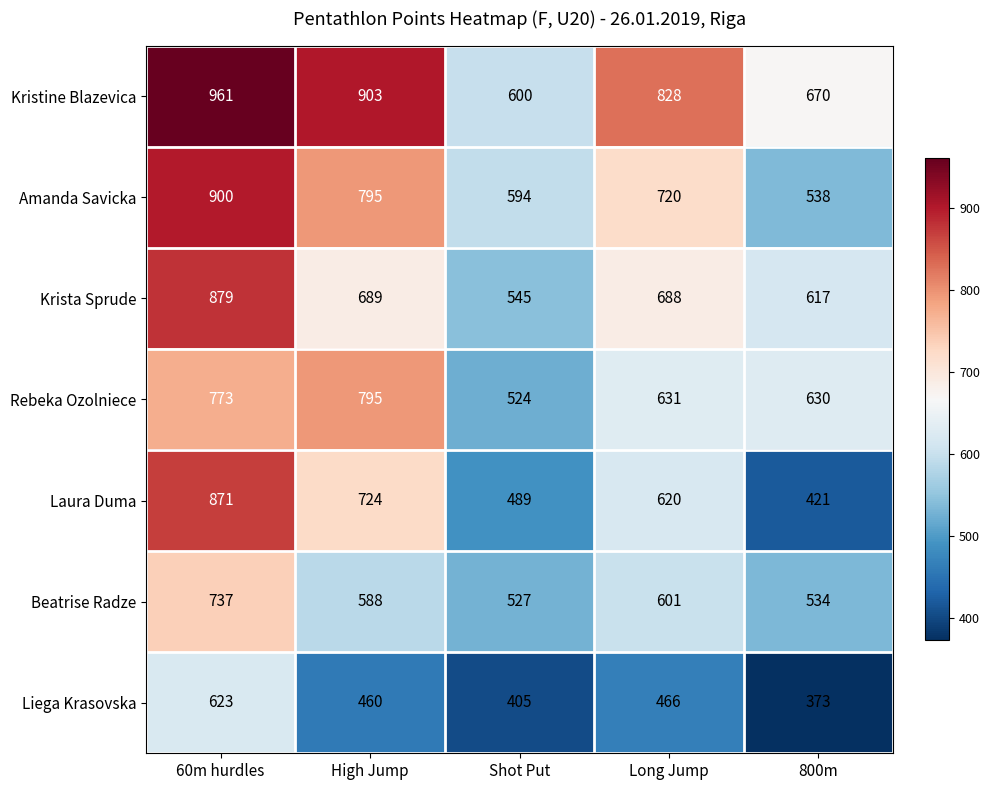

Rank the categories by Krista Sprude value from lowest to highest.

Shot Put, 800m, Long Jump, High Jump, 60m hurdles